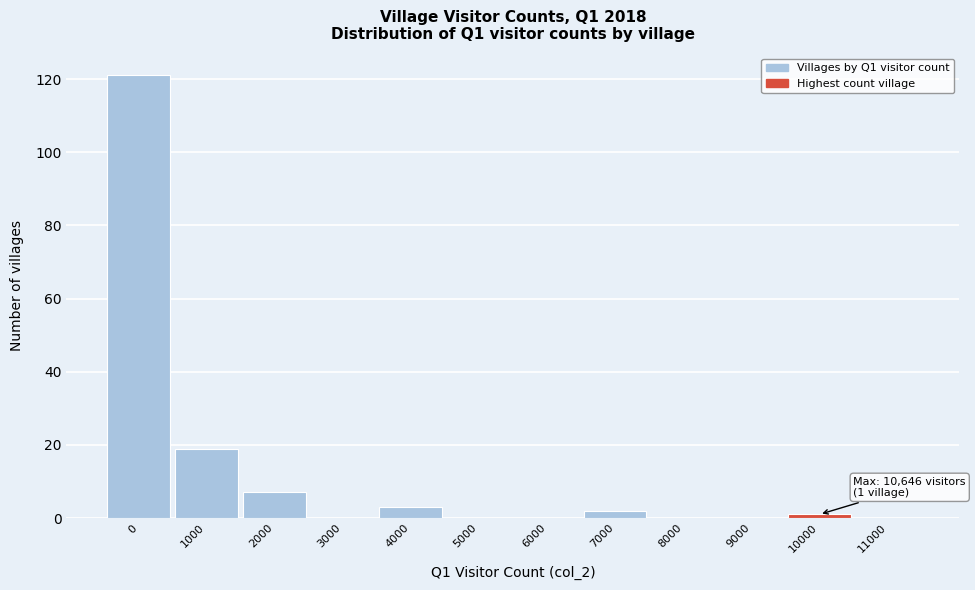

Reading right to left, list all the values displayed in this chart.

11000=0	10000=1	9000=0	8000=0	7000=2	6000=0	5000=0	4000=3	3000=0	2000=7	1000=19	0=121